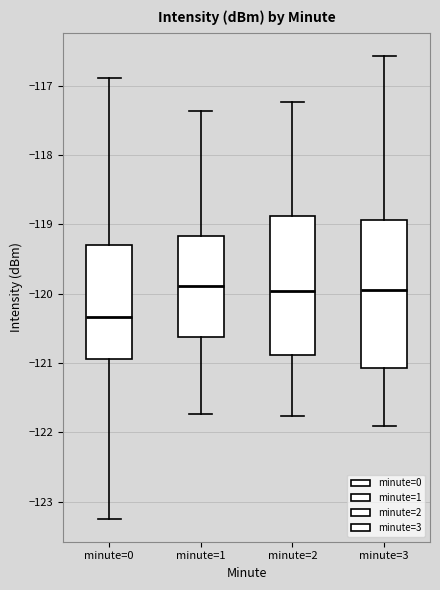

Reading left to right, read every box against the y-axis: the position of its median line, the range the box covers, and the ends of its whiskers. The values are not printed on the chart, so give them approximately, as read against the axis.

minute=0: median -120.3, box -120.9 to -119.3, whiskers -123.2 to -116.9
minute=1: median -119.9, box -120.6 to -119.2, whiskers -121.7 to -117.4
minute=2: median -120.0, box -120.9 to -118.9, whiskers -121.8 to -117.2
minute=3: median -120.0, box -121.1 to -118.9, whiskers -121.9 to -116.6